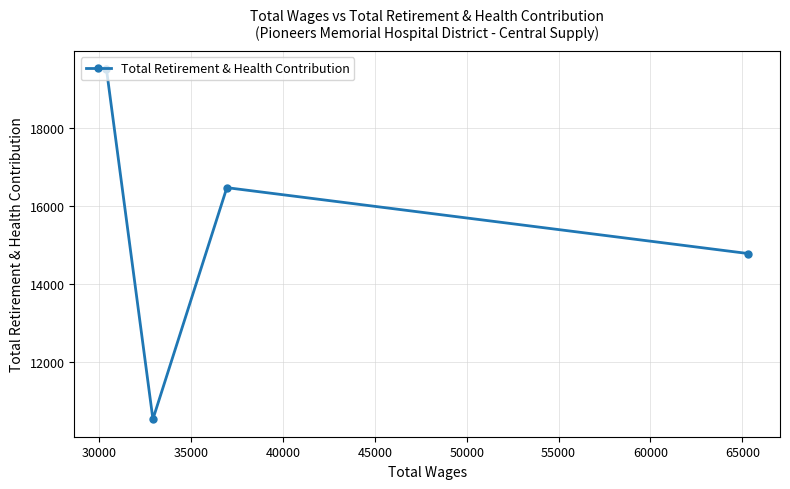

What is the smallest value displayed?

10546